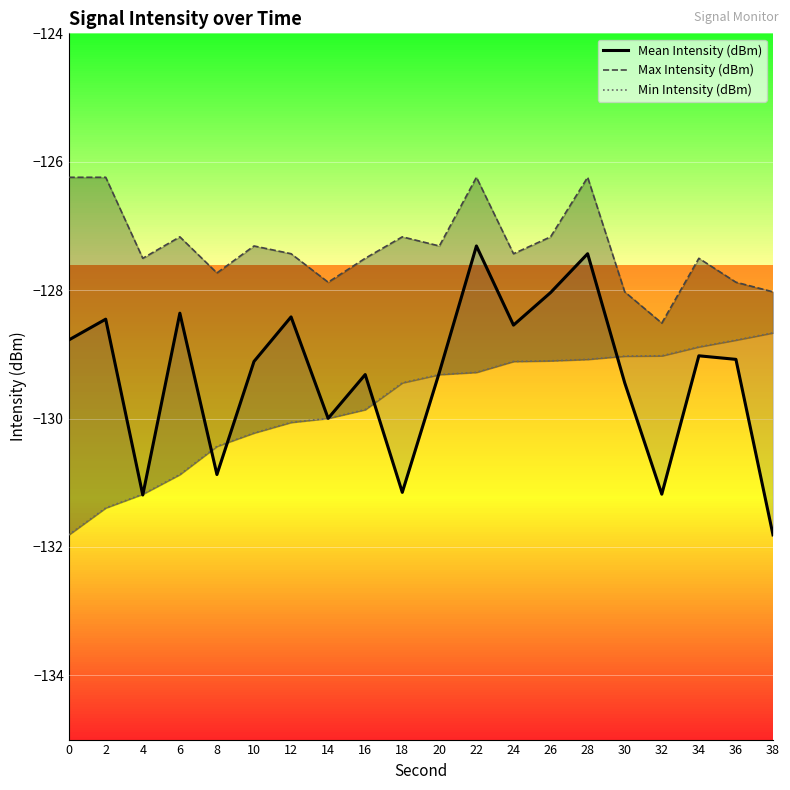

Reading left to right, what are all the values shown in this chart?

Mean Intensity (dBm): -128.8	-128.5	-131.2	-128.4	-130.9	-129.1	-128.4	-130.0	-129.3	-131.1	-129.3	-127.3	-128.5	-128.0	-127.4	-129.4	-131.2	-129.0	-129.1	-131.8
Max Intensity (dBm): -126.2	-126.2	-127.5	-127.2	-127.7	-127.3	-127.4	-127.9	-127.5	-127.2	-127.3	-126.2	-127.4	-127.2	-126.2	-128.0	-128.5	-127.5	-127.9	-128.0
Min Intensity (dBm): -131.8	-131.4	-131.2	-130.9	-130.4	-130.2	-130.1	-130.0	-129.9	-129.4	-129.3	-129.3	-129.1	-129.1	-129.1	-129.0	-129.0	-128.9	-128.8	-128.7